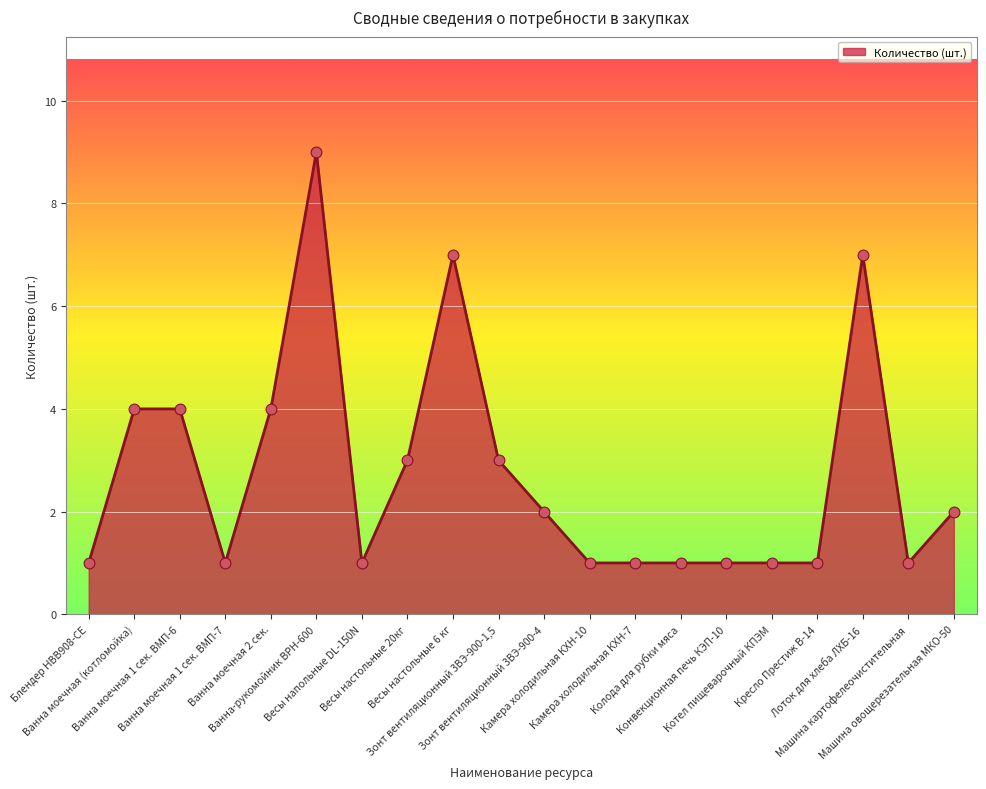

Approximately how many times larger is the value at Ванна моечная 1 сек. ВМП-7 compared to Весы настольные 20кг?

0.3